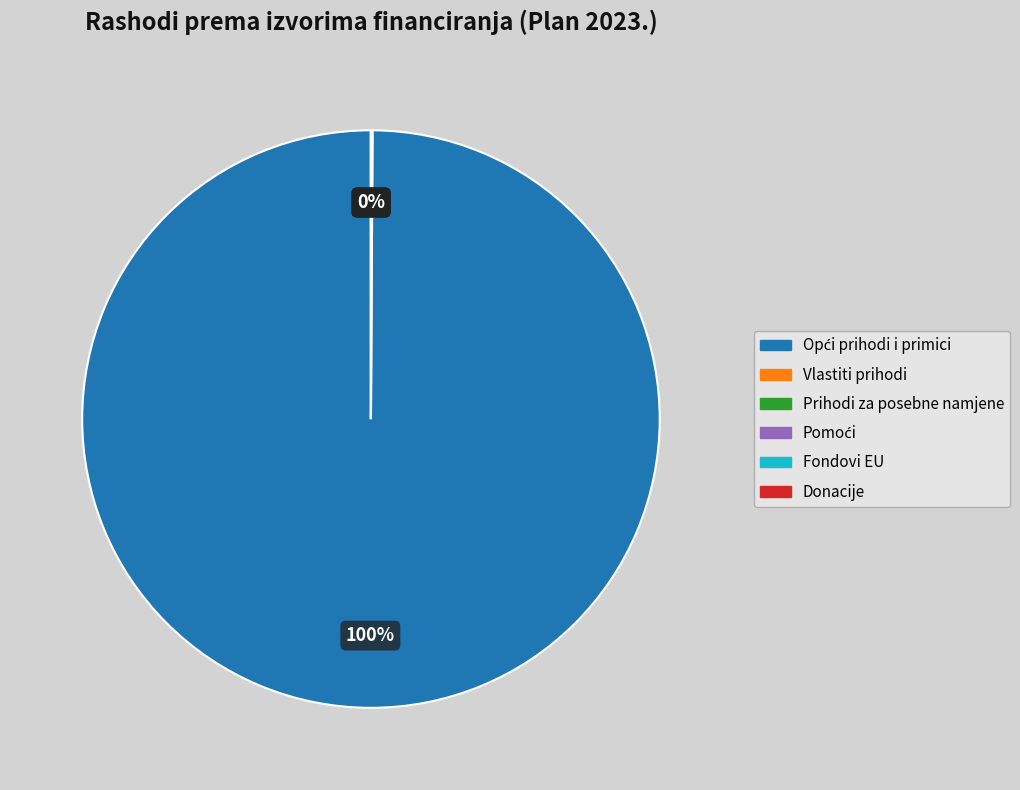

How many slices are in this pie chart?

6